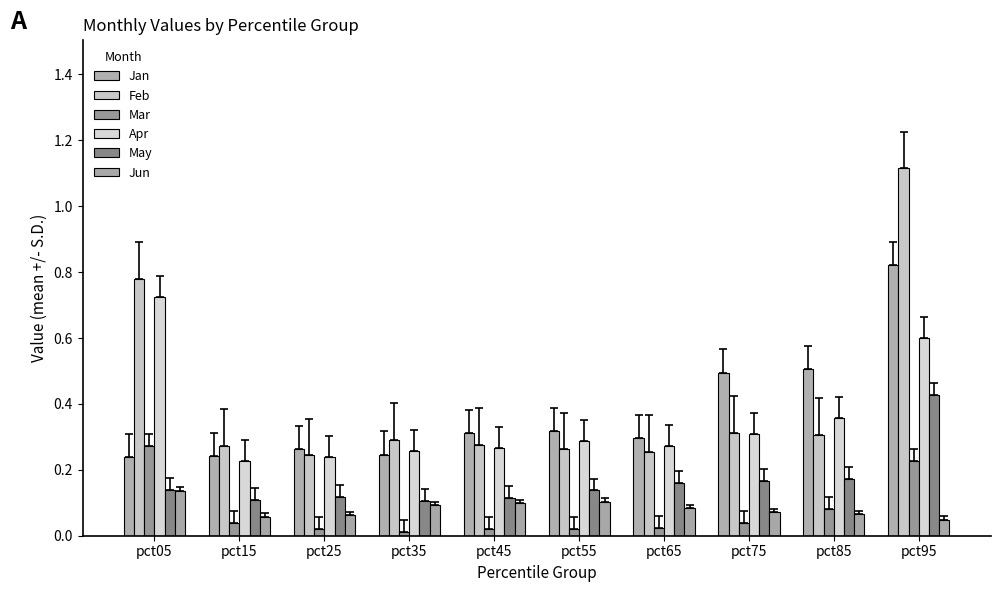

Reading left to right, transcribe all the data shown in this chart.

Jan: pct05=0.2	pct15=0.2	pct25=0.3	pct35=0.2	pct45=0.3	pct55=0.3	pct65=0.3	pct75=0.5	pct85=0.5	pct95=0.8
Feb: pct05=0.8	pct15=0.3	pct25=0.2	pct35=0.3	pct45=0.3	pct55=0.3	pct65=0.3	pct75=0.3	pct85=0.3	pct95=1.1
Mar: pct05=0.3	pct15=0.0	pct25=0.0	pct35=0.0	pct45=0.0	pct55=0.0	pct65=0.0	pct75=0.0	pct85=0.1	pct95=0.2
Apr: pct05=0.7	pct15=0.2	pct25=0.2	pct35=0.3	pct45=0.3	pct55=0.3	pct65=0.3	pct75=0.3	pct85=0.4	pct95=0.6
May: pct05=0.1	pct15=0.1	pct25=0.1	pct35=0.1	pct45=0.1	pct55=0.1	pct65=0.2	pct75=0.2	pct85=0.2	pct95=0.4
Jun: pct05=0.1	pct15=0.1	pct25=0.1	pct35=0.1	pct45=0.1	pct55=0.1	pct65=0.1	pct75=0.1	pct85=0.1	pct95=0.0